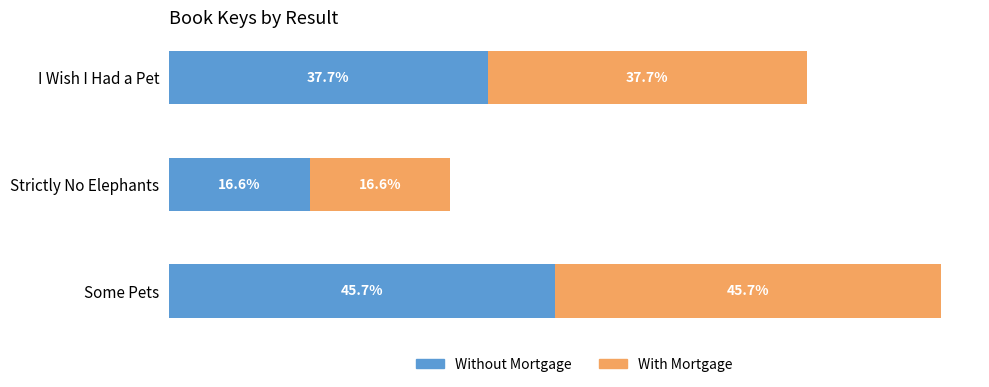

At which label does Without Mortgage reach its peak?

Some Pets